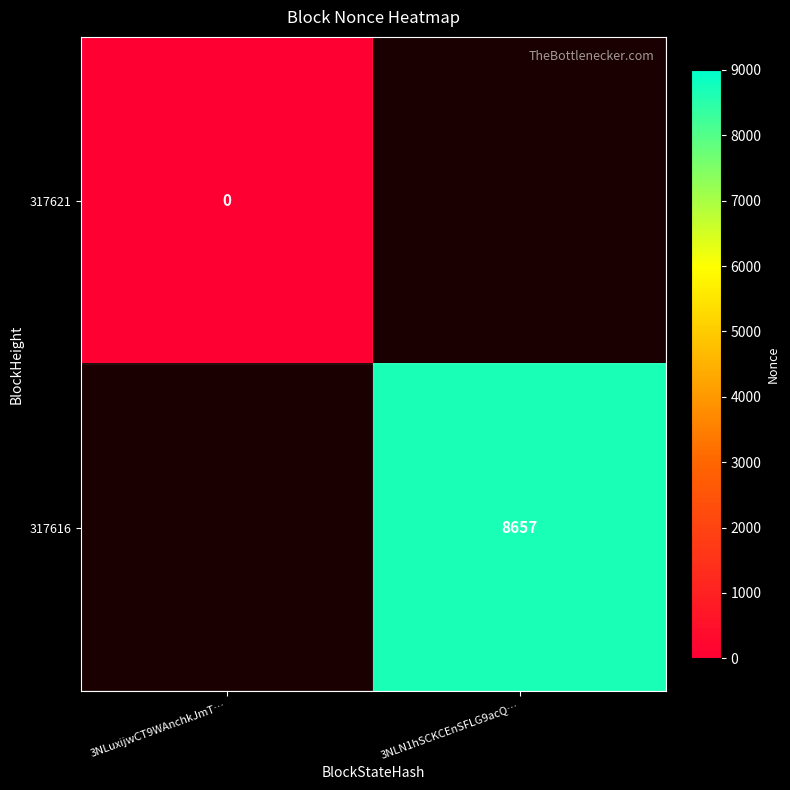

True or false: 317616 has a value of 12663 at 3NLN1hSCKCEnSFLG9acQ….

False